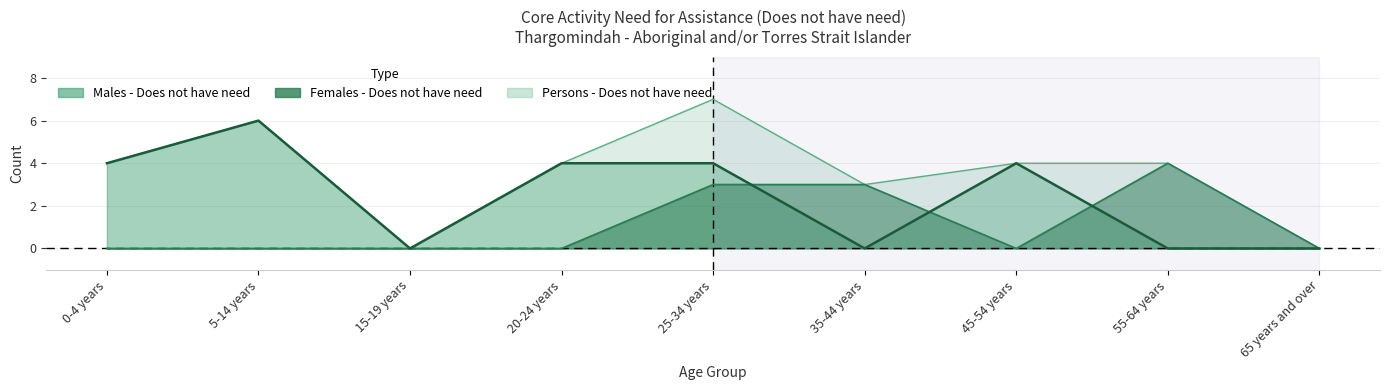

Does the chart display data point markers on the line(s)?

No